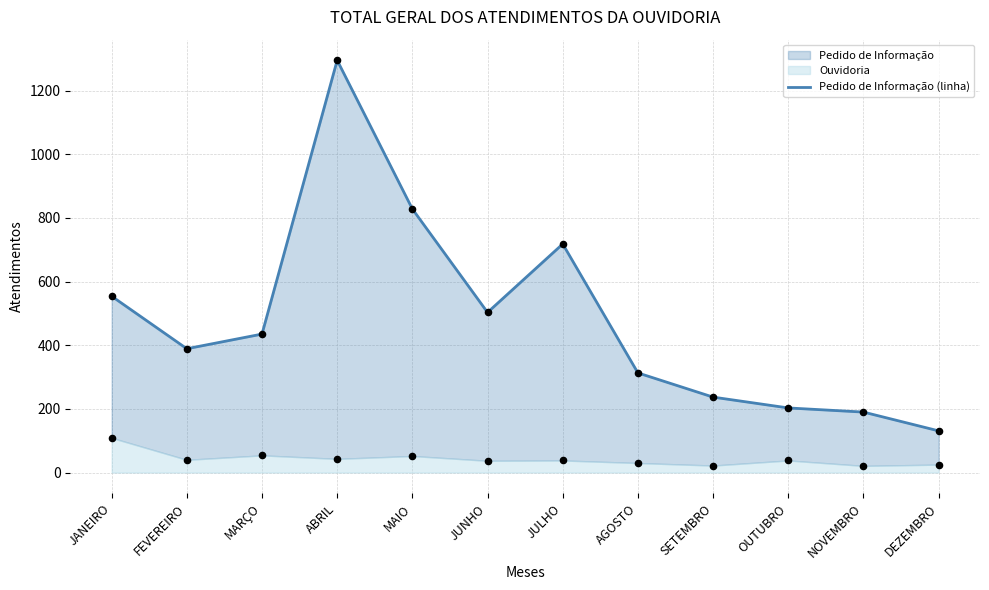

What is the change in value from MARÇO to JULHO?

+283